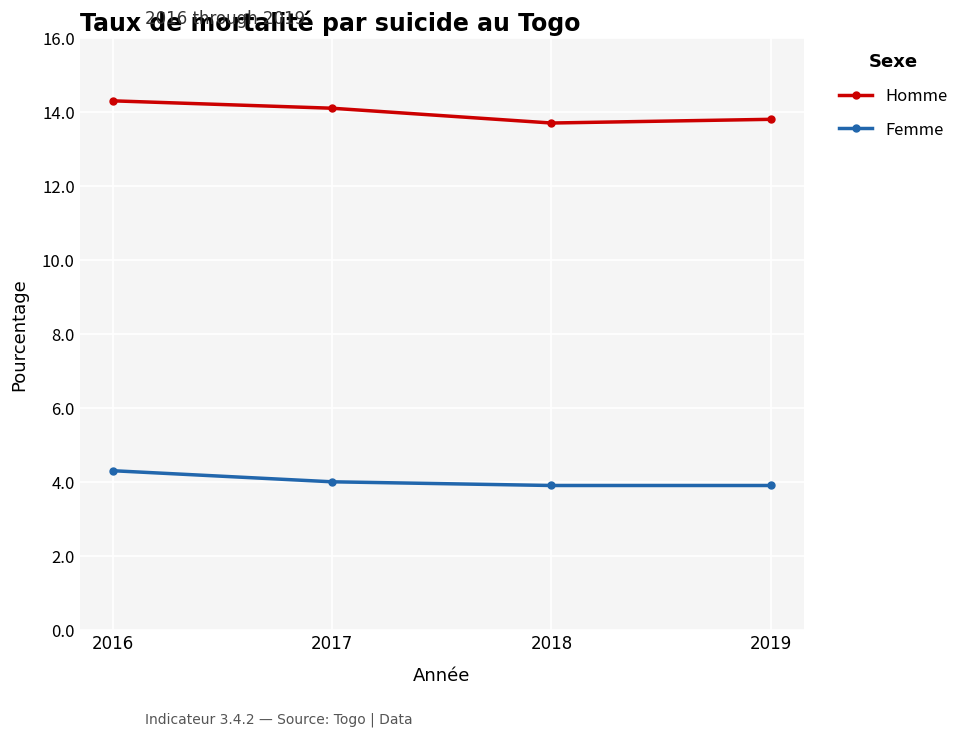

How many lines are shown in the chart?

2